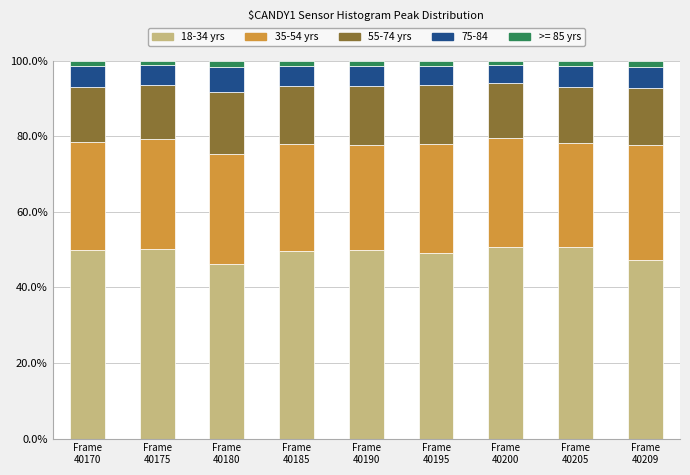

The value of 35-54 yrs at Frame
40175 is 0.3. True or false?

True